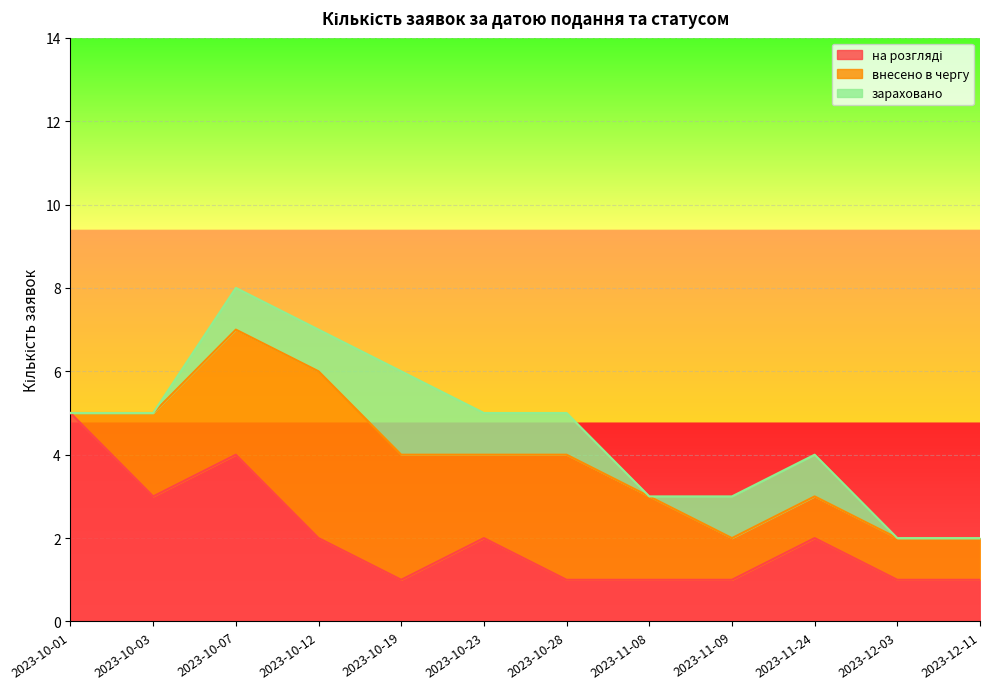

Read the на розгляді value at 2023-10-19.

1